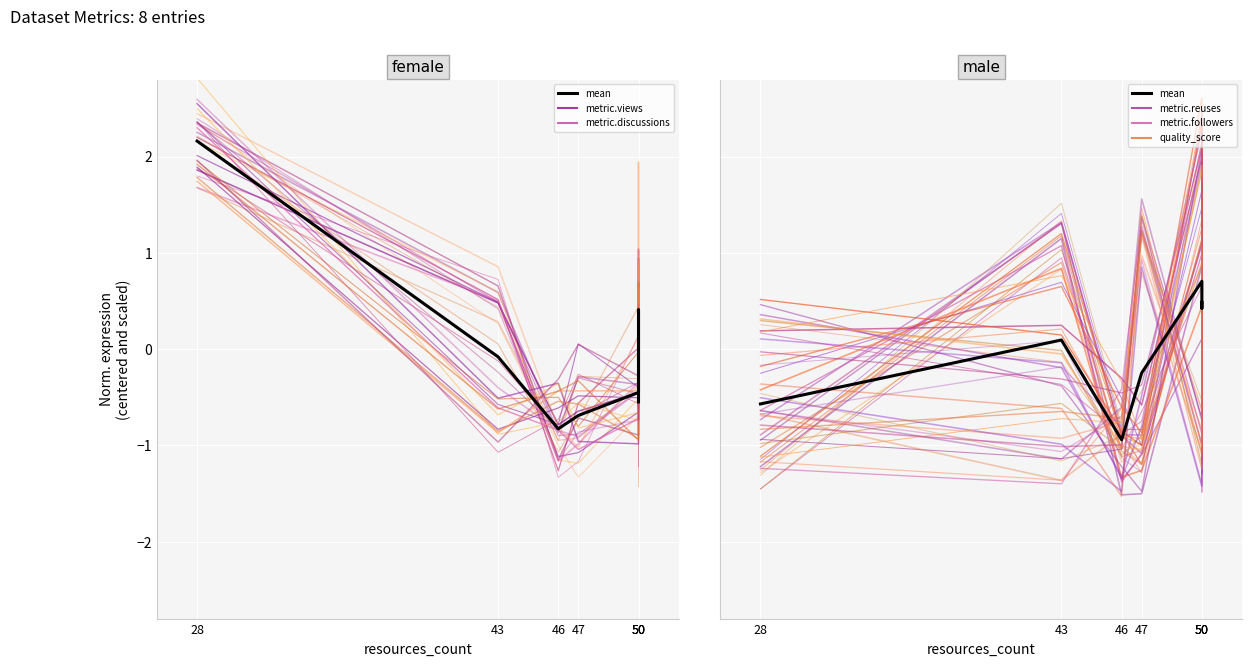

What is the sum of all values?

-0.1